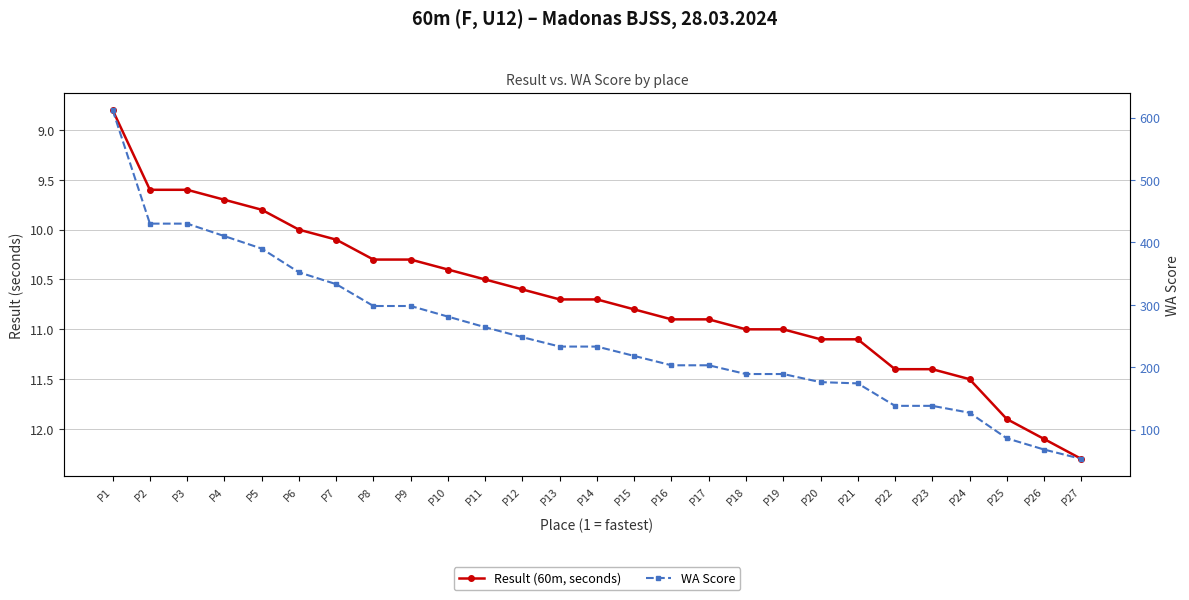

What is the spread (max minus min) of values at P6?

342.0